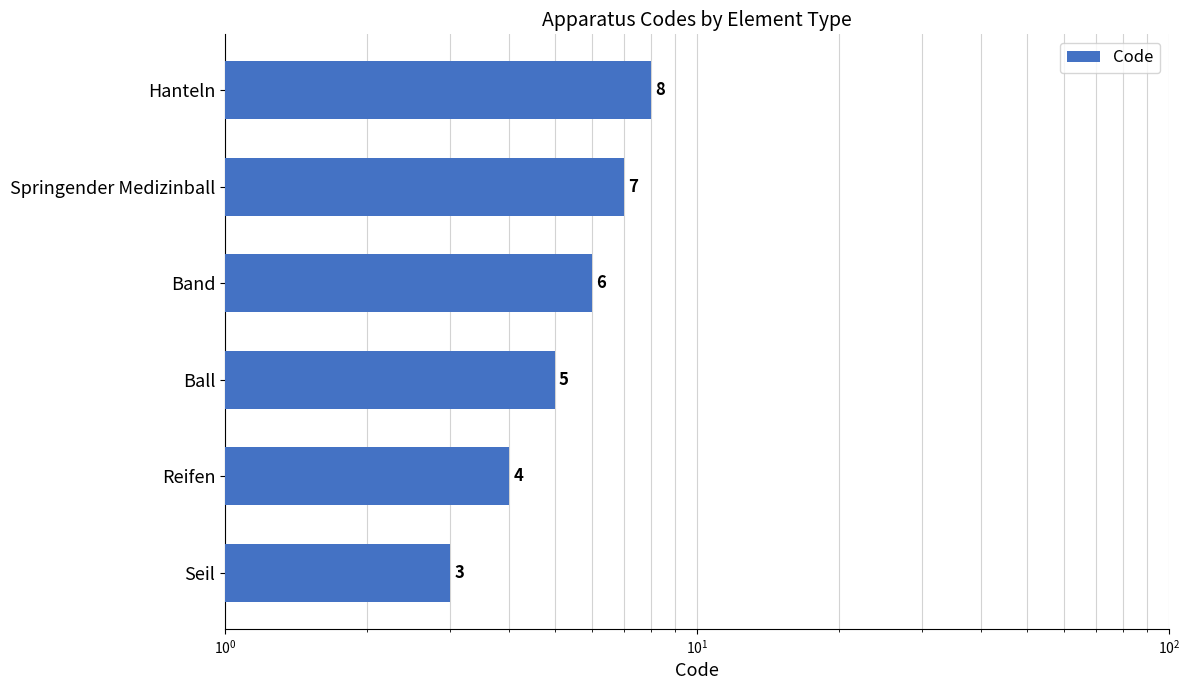

Reading left to right, transcribe all the data shown in this chart.

3	4	5	6	7	8